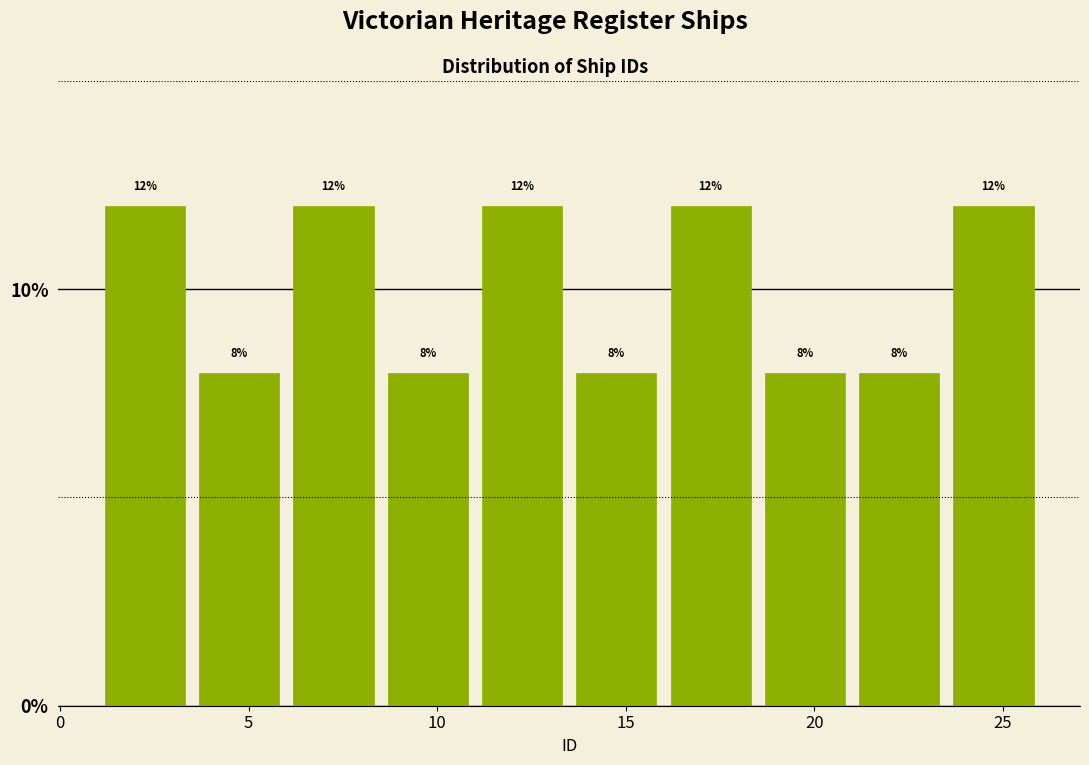

Reading left to right, transcribe this chart: for each bar, give the range it covers on the x-axis and its height.

1.0 to 3.5: 12
3.5 to 6.0: 8
6.0 to 8.5: 12
8.5 to 11.0: 8
11.0 to 13.5: 12
13.5 to 16.0: 8
16.0 to 18.5: 12
18.5 to 21.0: 8
21.0 to 23.5: 8
23.5 to 26.0: 12